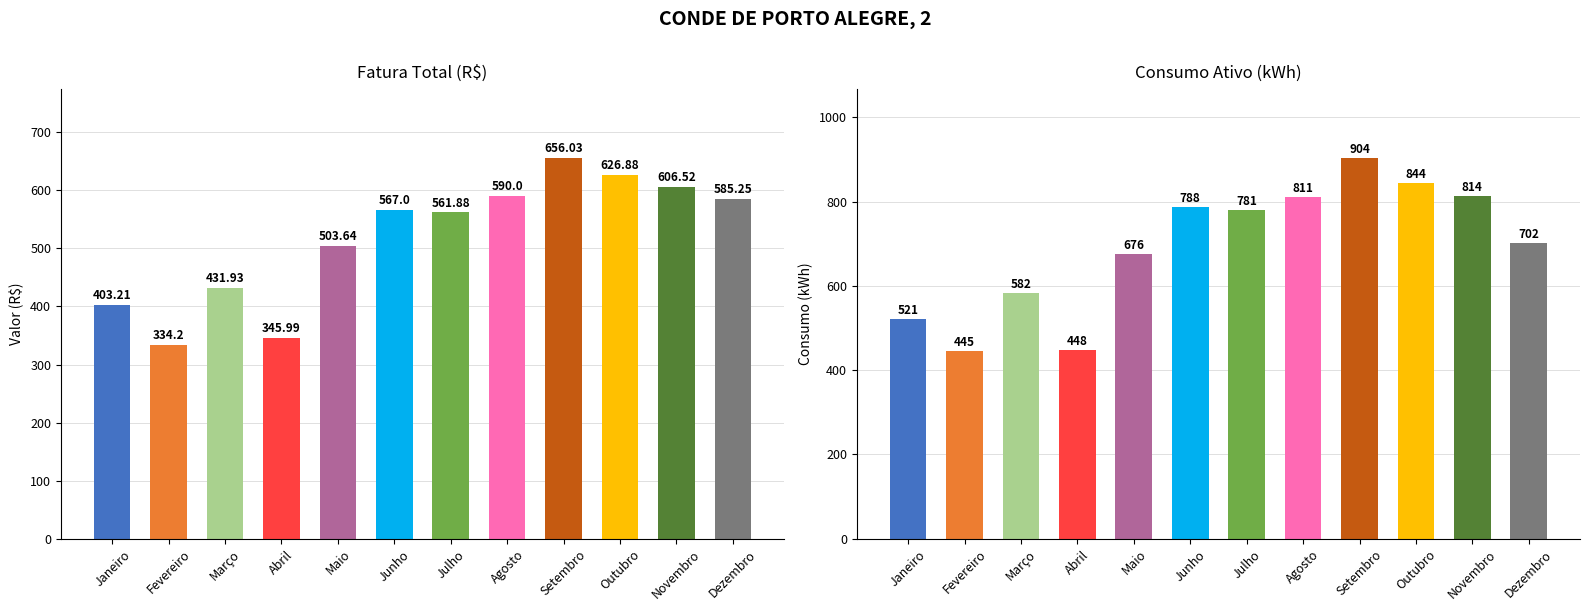

Rank the series by their average value, from lowest to highest.

Fatura Total (R$), Consumo Ativo (kWh)